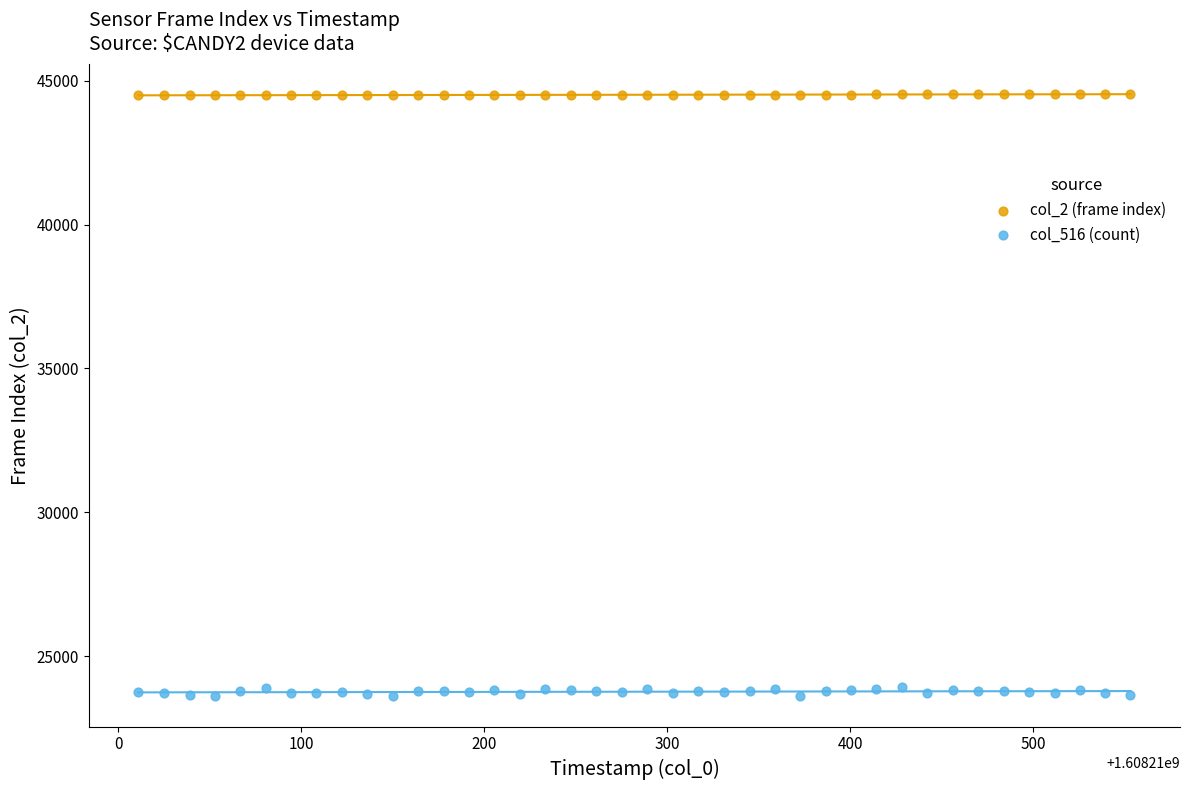

Which series contains the lowest Y value?

col_516 (count)